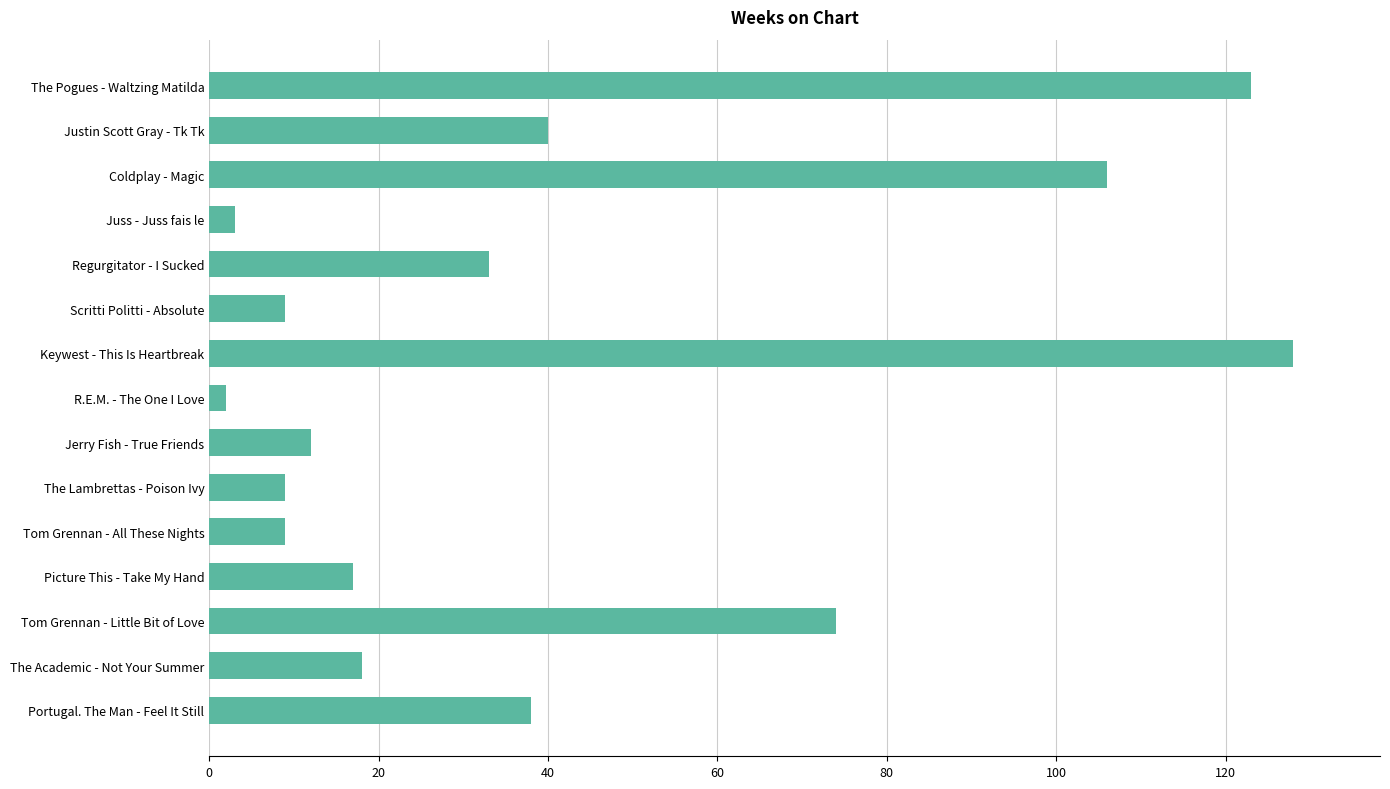

What is the maximum value shown in the chart?

128